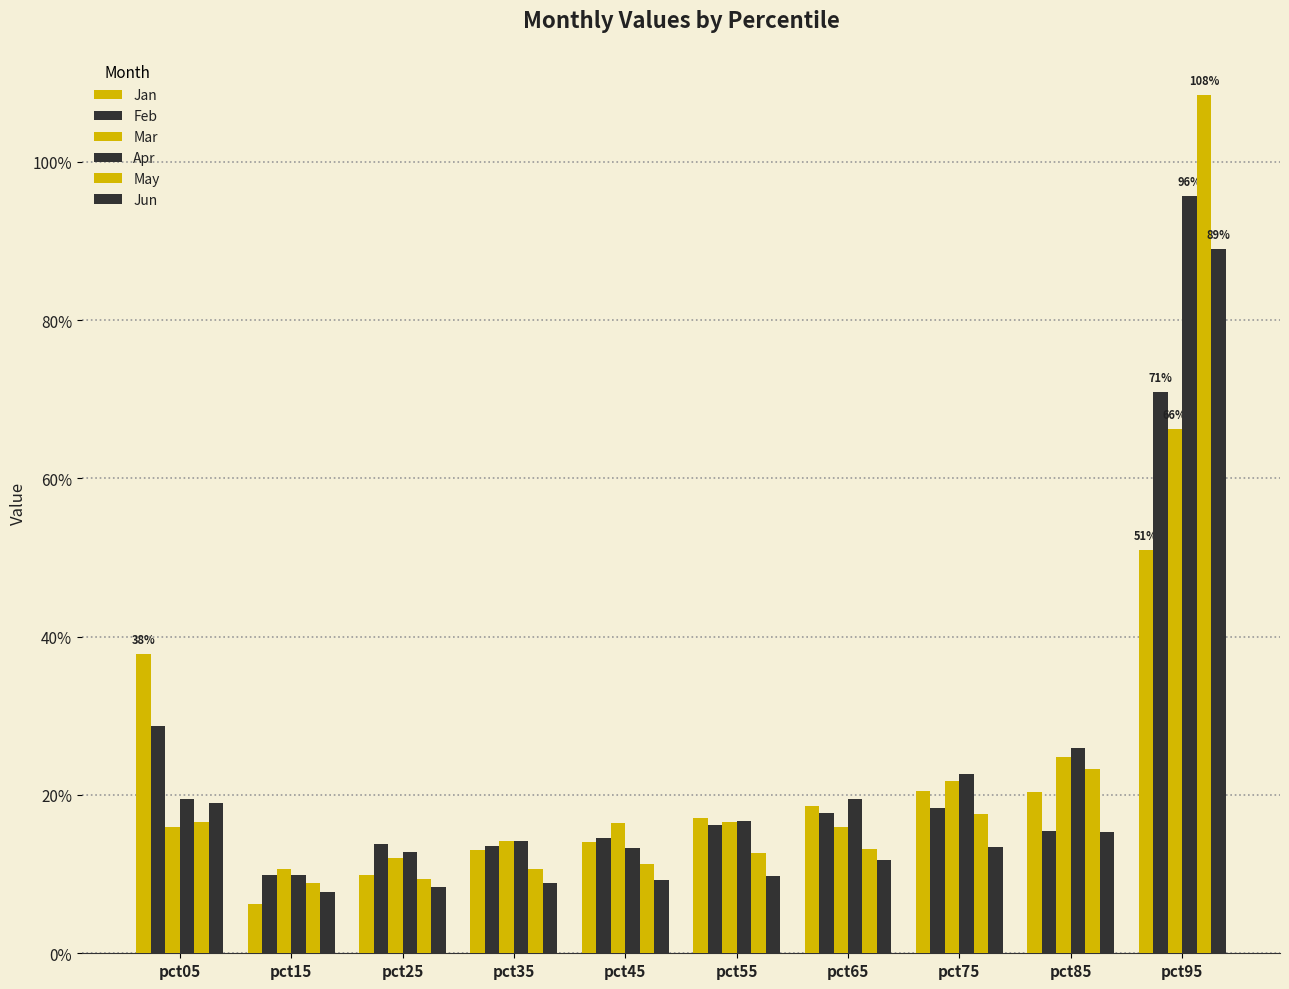

At pct45, list the series in order from smallest to largest.

Jun, May, Apr, Jan, Feb, Mar